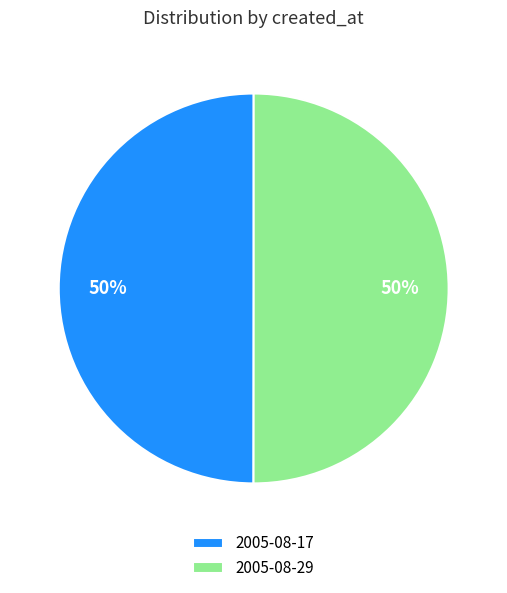

Count the number of slices in the pie.

2